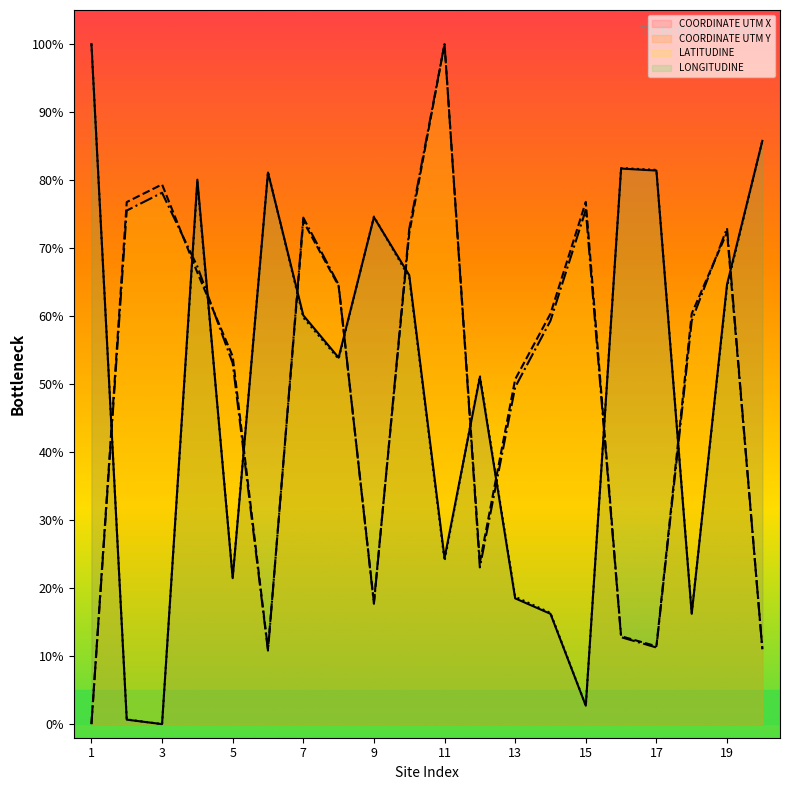

What is the difference between the LONGITUDINE values at 1 and 20?

14.2